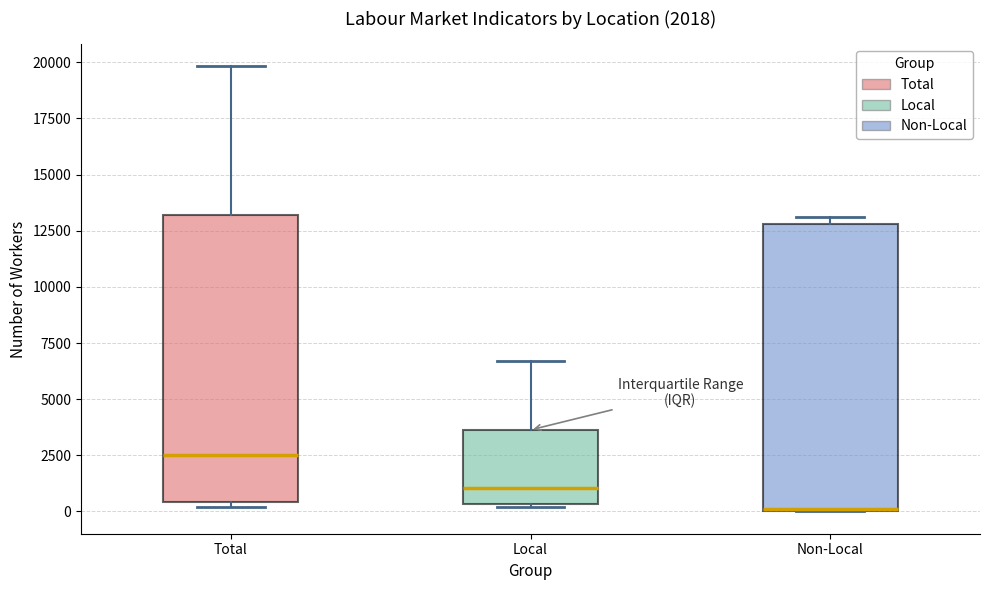

Which box has the highest median line?

Total